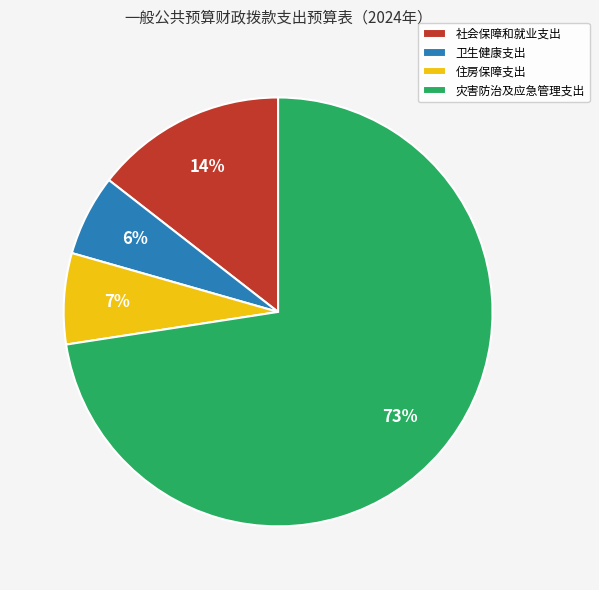

Rank the categories by value from highest to lowest.

灾害防治及应急管理支出, 社会保障和就业支出, 住房保障支出, 卫生健康支出